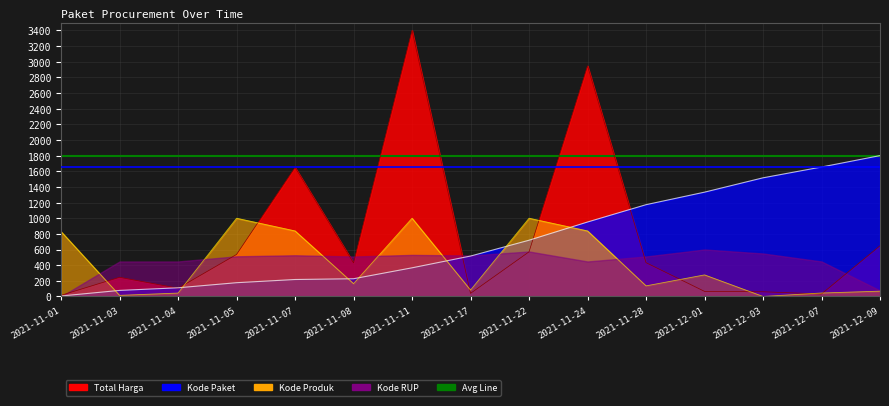

What position from the right is 2021-11-01?

15